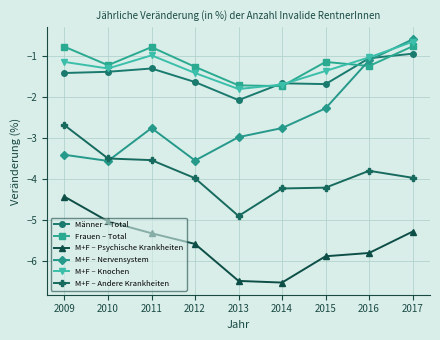

At which category does M+F – Knochen reach its first local peak?

2011